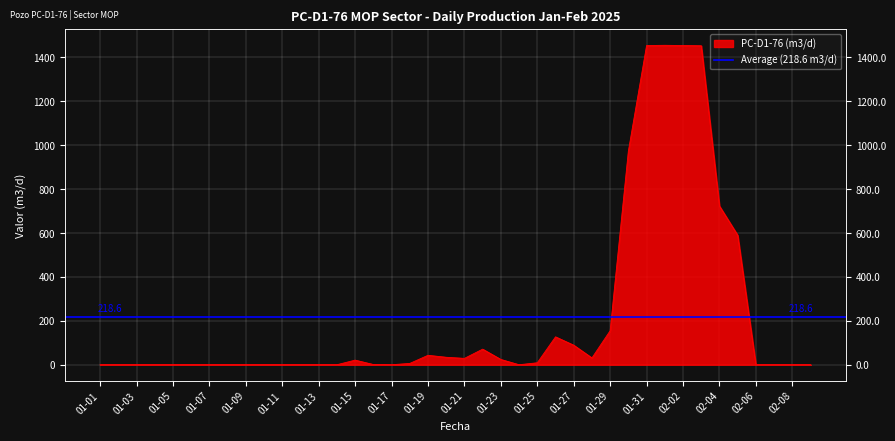

Reading right to left, transcribe all the data shown in this chart.

0	0	0	0	590	723	1453	1454	1455	1454	973	155	31	89	127	9	0	24	71	29	34	43	6	0	1	21	0	0	0	0	0	0	0	0	0	0	0	0	0	0